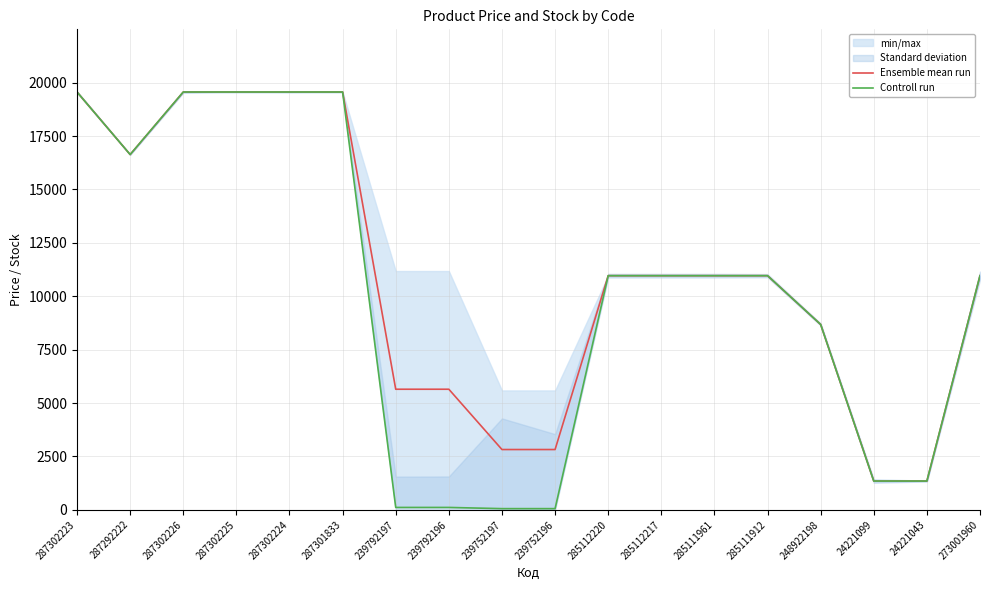

True or false: Ensemble mean run and Controll run cross at least once.

False